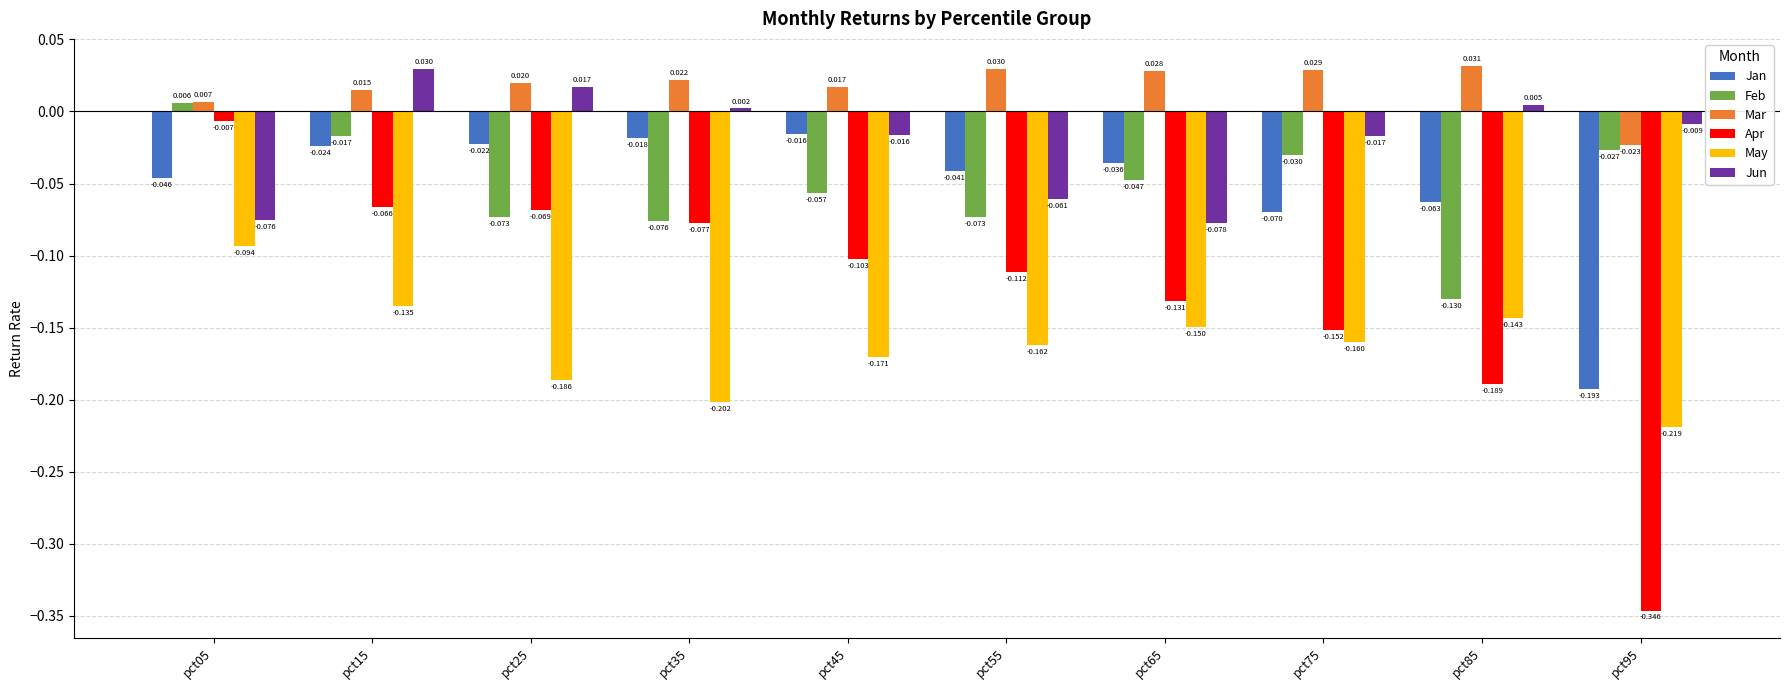

Which series has the widest spread of values?

Apr